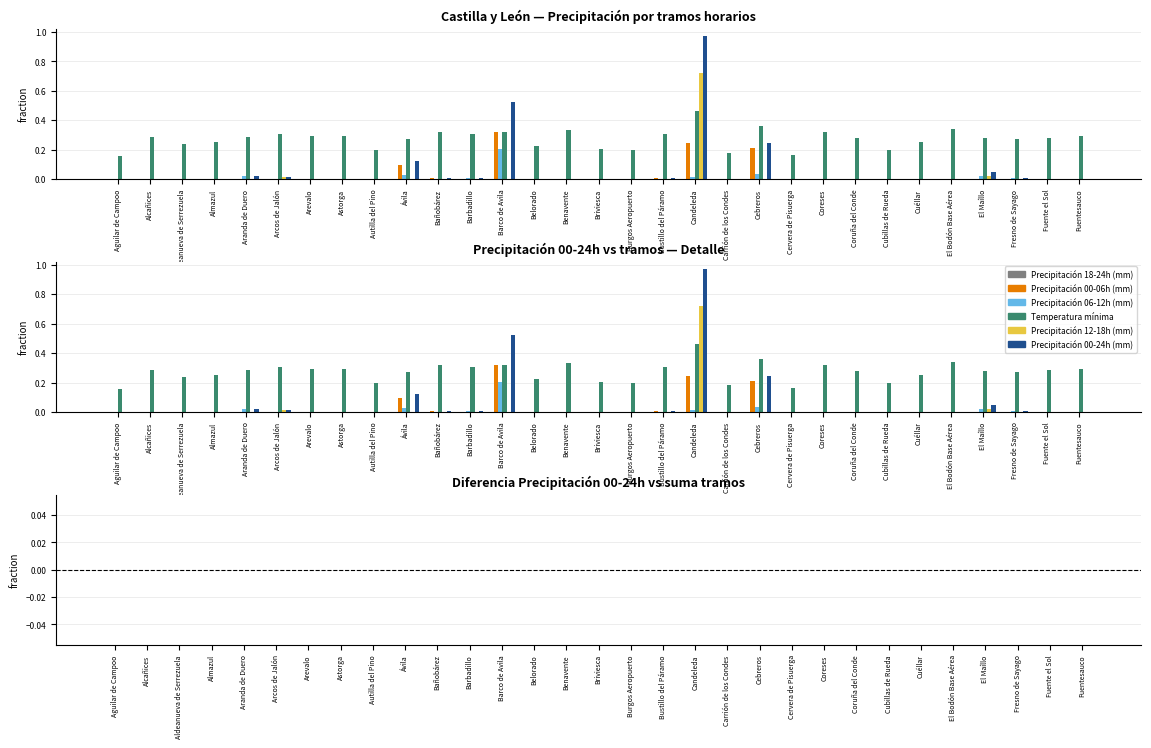

How many bars are there in total?

155